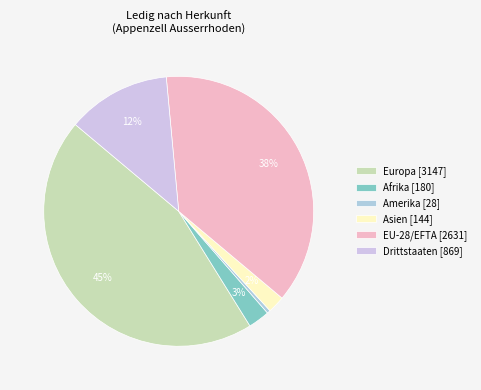

How many slices are in this pie chart?

6